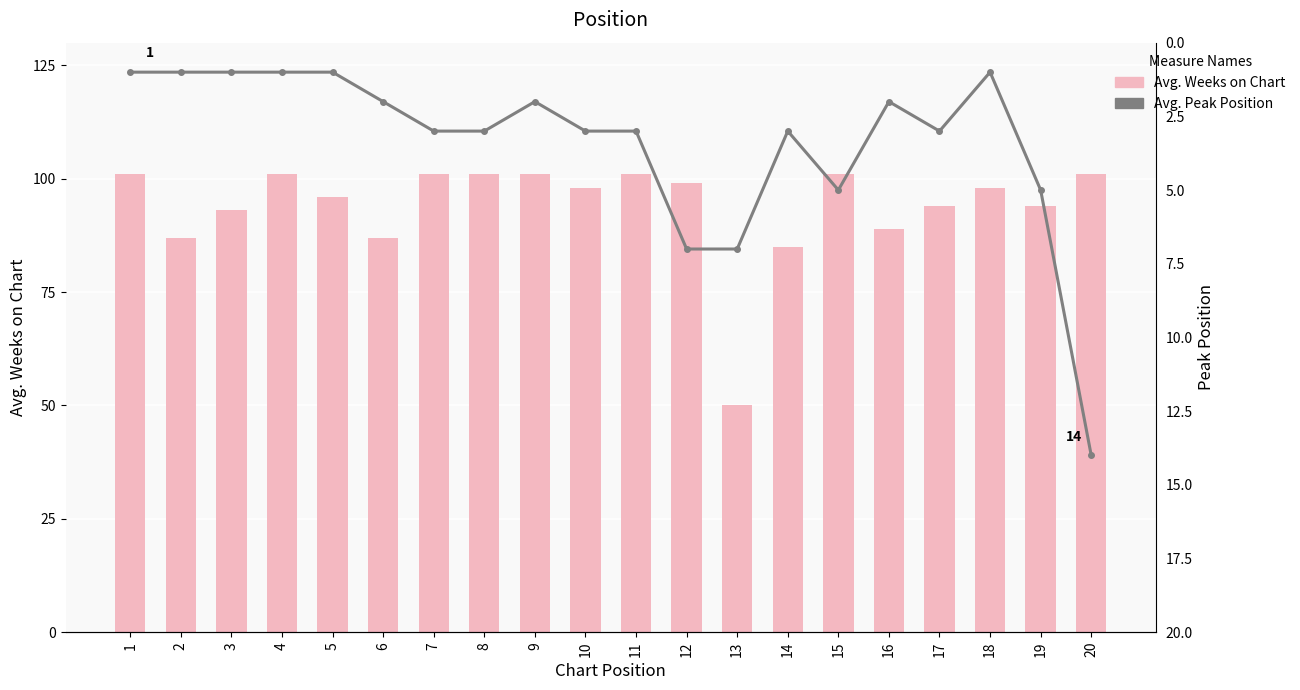

How many data points in Avg. Peak Position are less than 3?

9